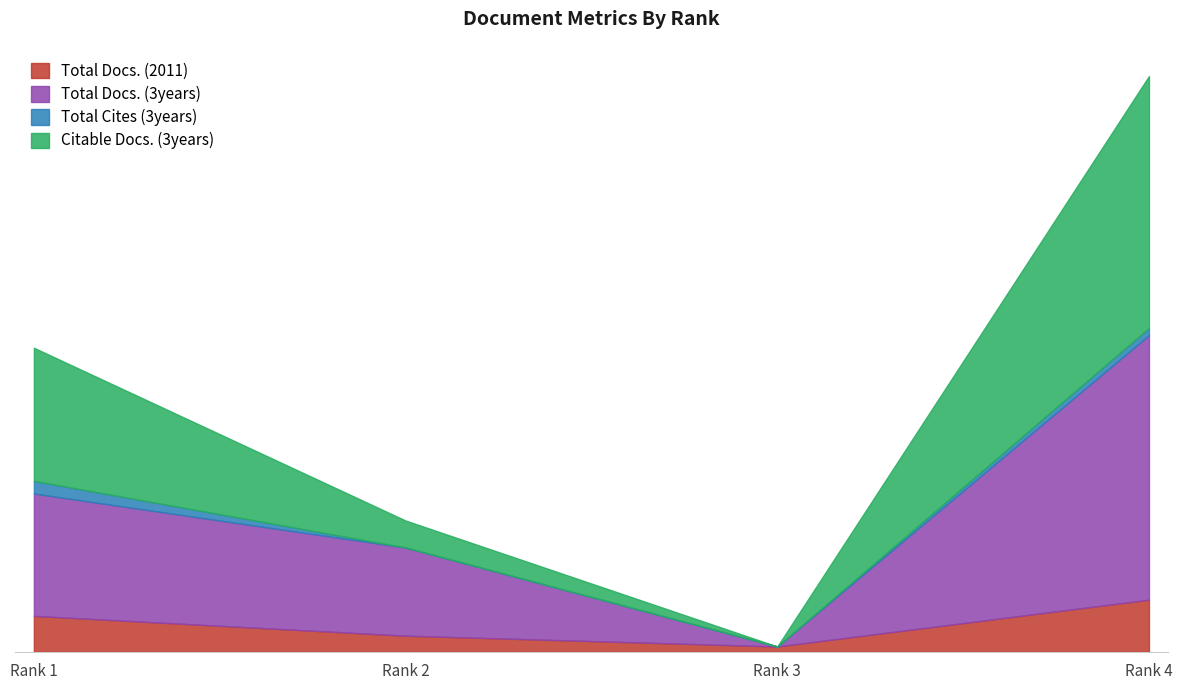

What is the highest value of the Total Docs. (3years) series?

176